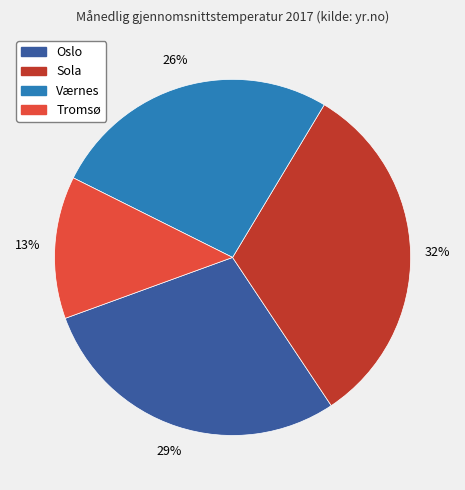

To the nearest percent, what percentage of the pie is Sola?

32%